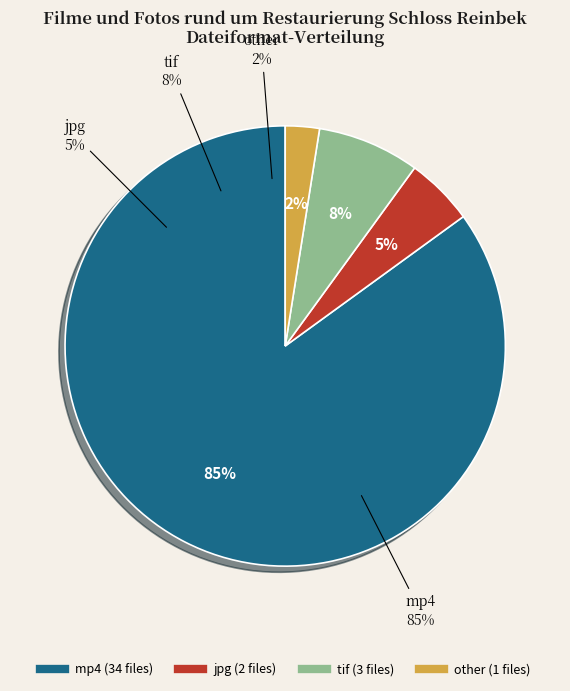

To the nearest percent, what is the combined percentage of tif and jpg?

12%